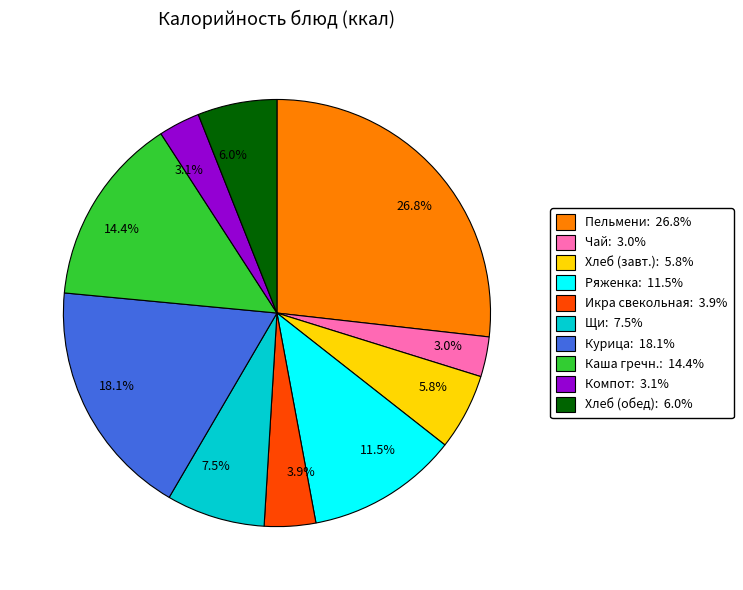

To the nearest percent, what is the difference between the largest and smallest slice percentages?

24%